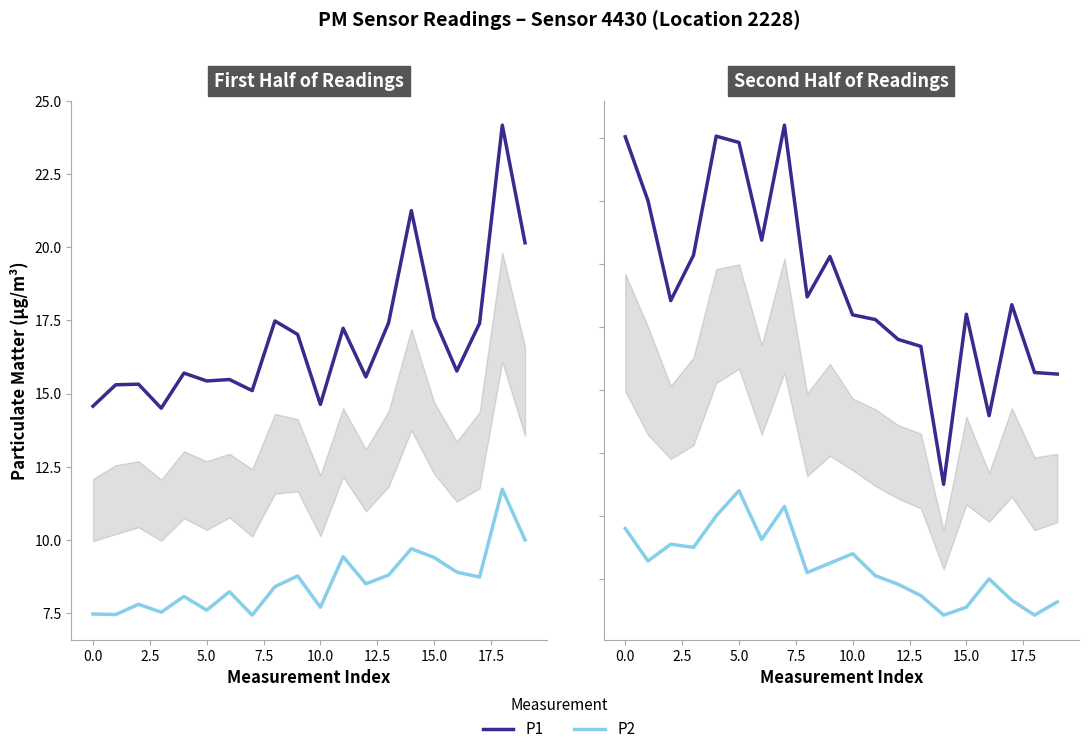

List the series in order of their overall mean, lowest first.

P2, P1